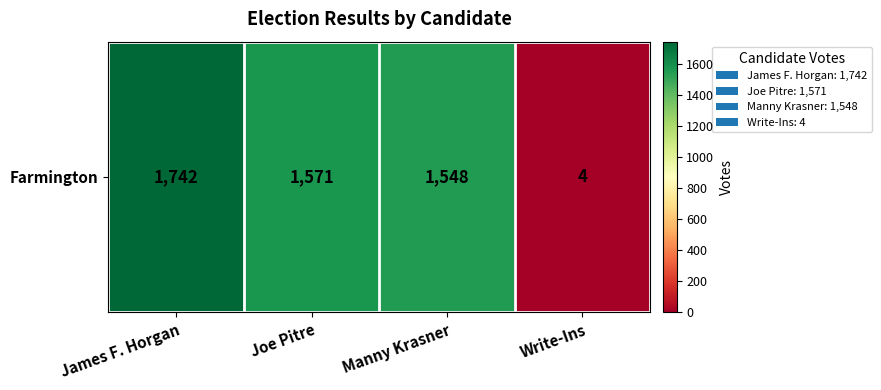

How many data points are less than 1571?

2